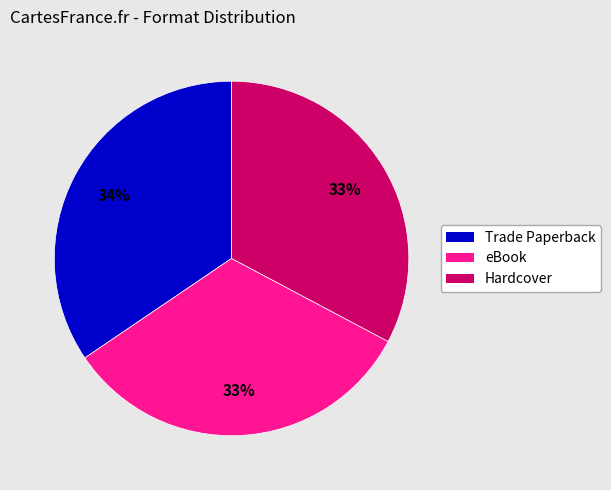

To the nearest percent, what portion does Hardcover represent?

33%